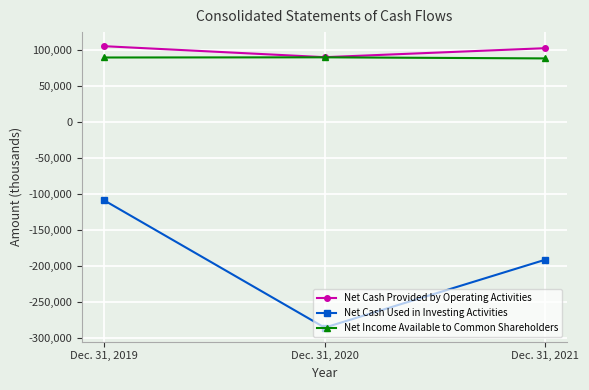

The value of Net Income Available to Common Shareholders at Dec. 31, 2019 is 20165. True or false?

False